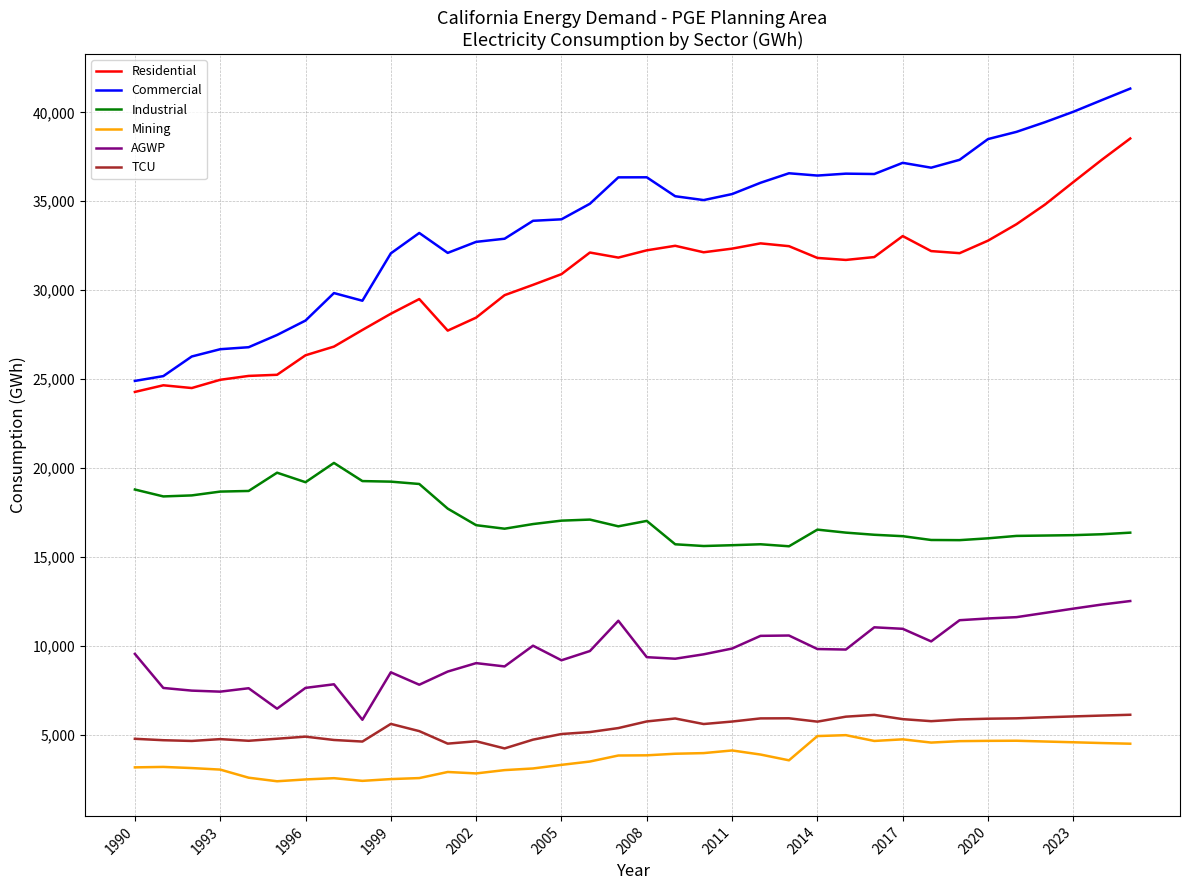

Which series has the largest total across all categories?

Commercial